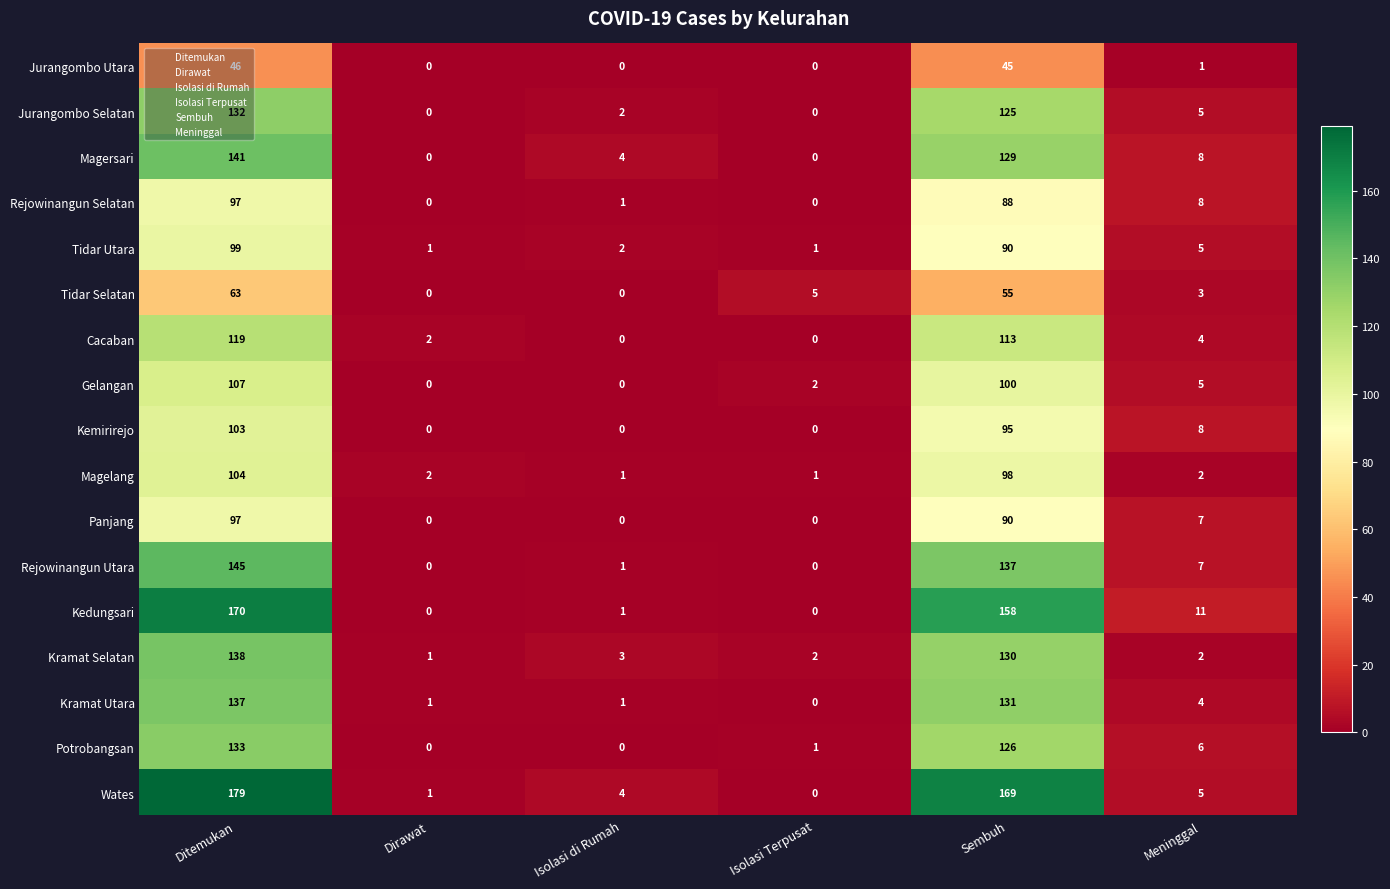

How many values in Rejowinangun Utara are above zero?

4